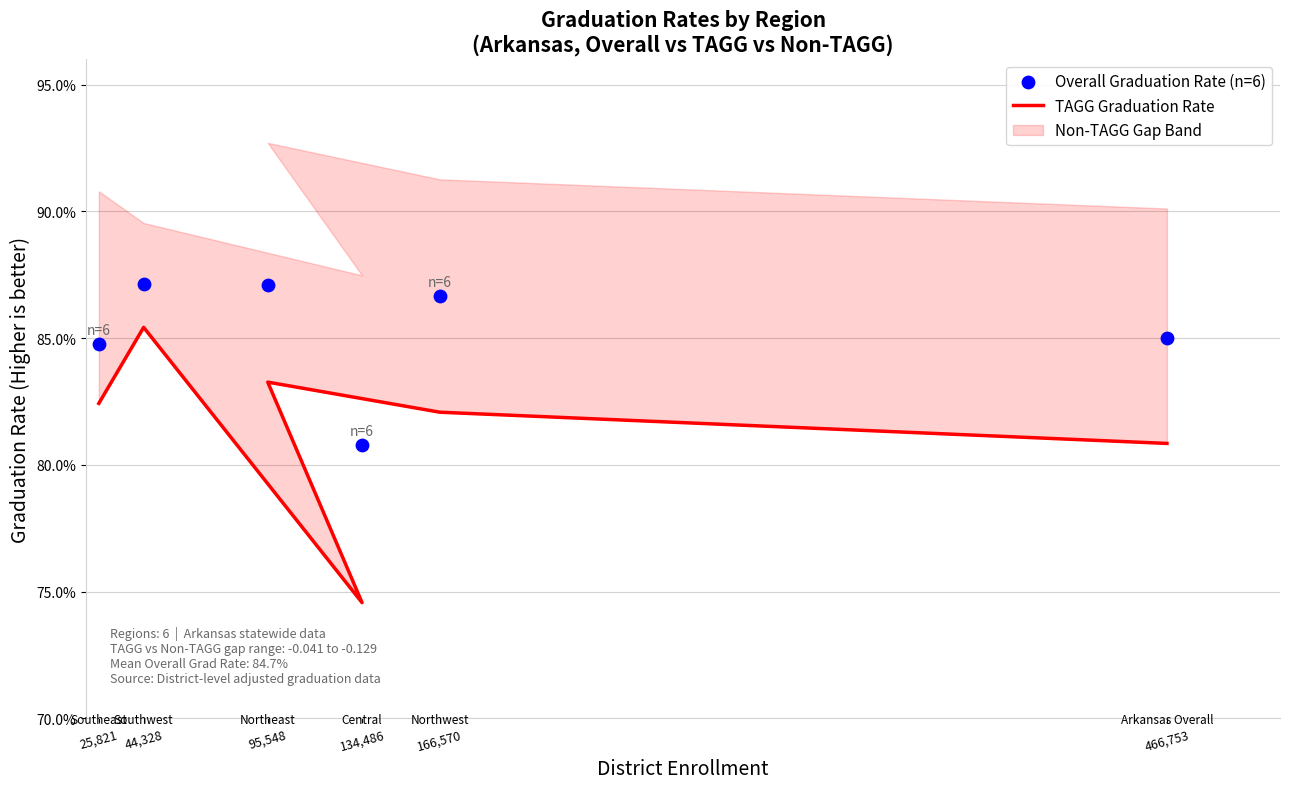

Is the value of TAGG Graduation Rate at 134,486 greater than the value of Overall Graduation Rate (n=6) at 466,753?

No